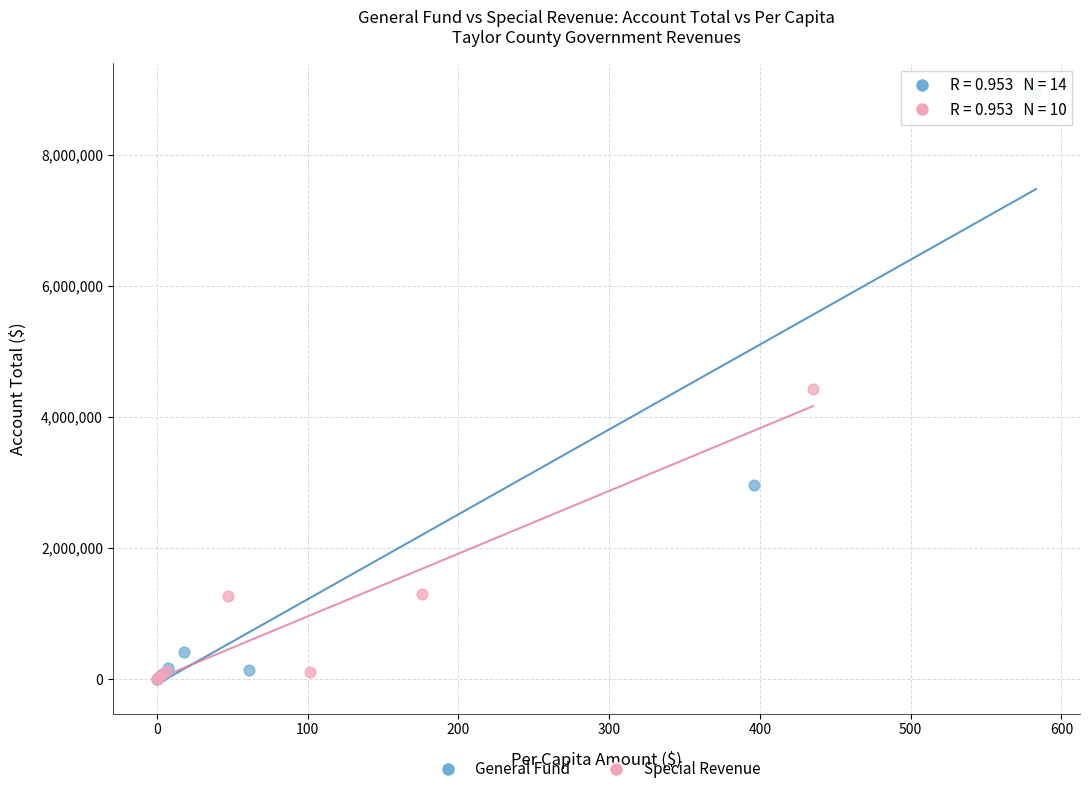

Which series contains the highest Y value?

General Fund